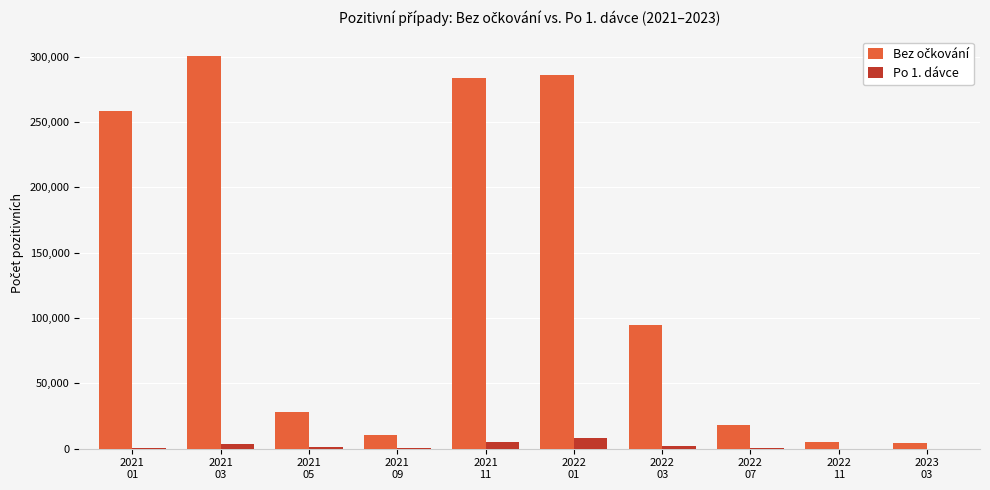

At which label does Po 1. dávce reach its peak?

2022
01